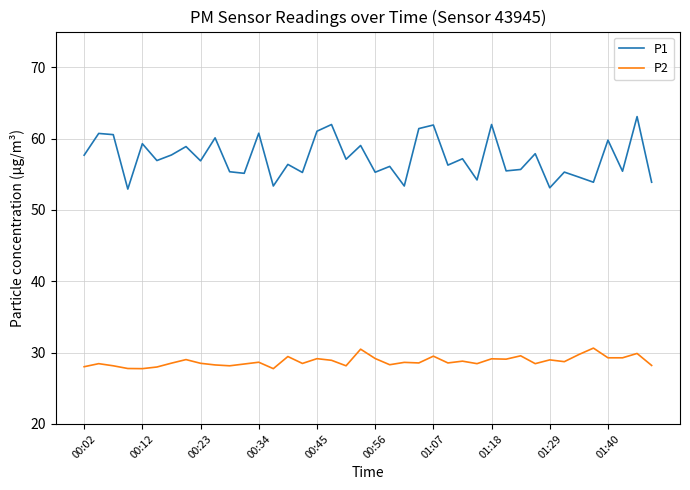

True or false: P1 and P2 intersect in this chart.

False